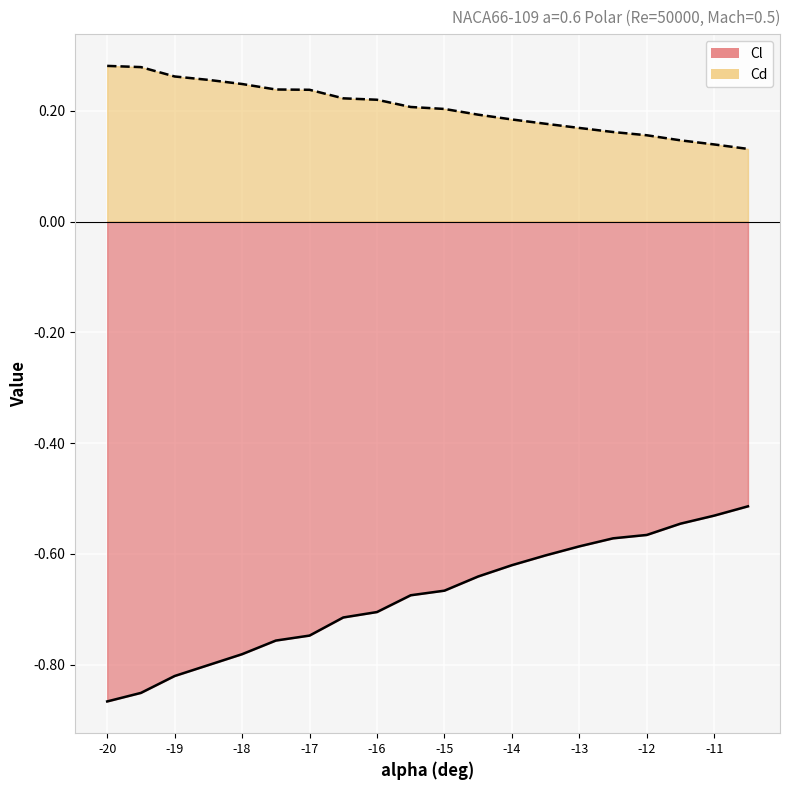

Read the Cd value at -19.5.

0.3